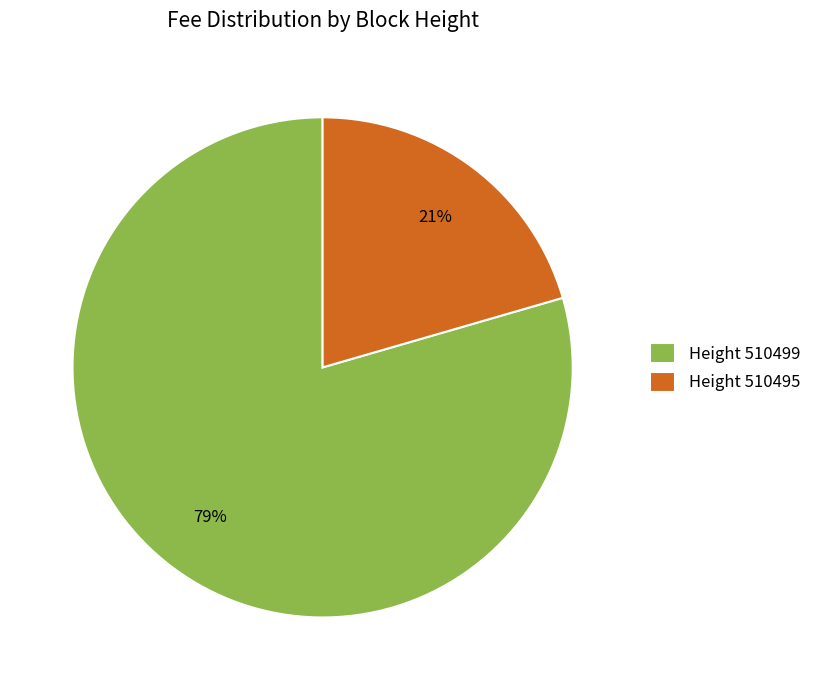

Rank the categories by value from lowest to highest.

Height 510495, Height 510499